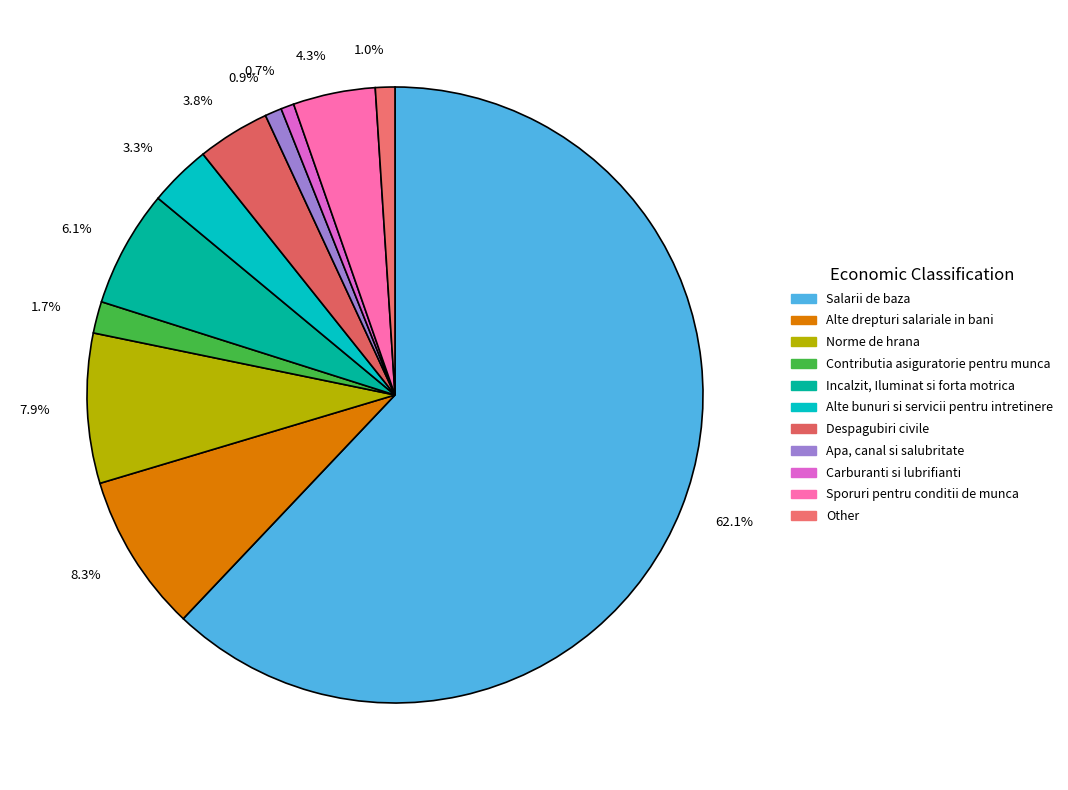

Combined, what portion of the pie is Apa, canal si salubritate and Salarii de baza?

62.9%